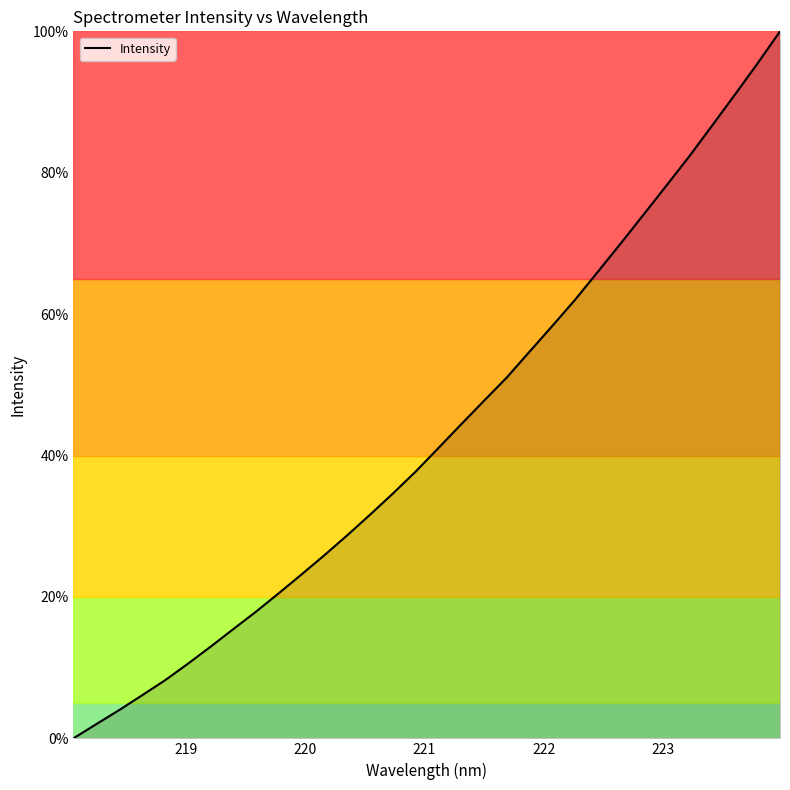

What is the difference between the maximum and minimum values?

100.0